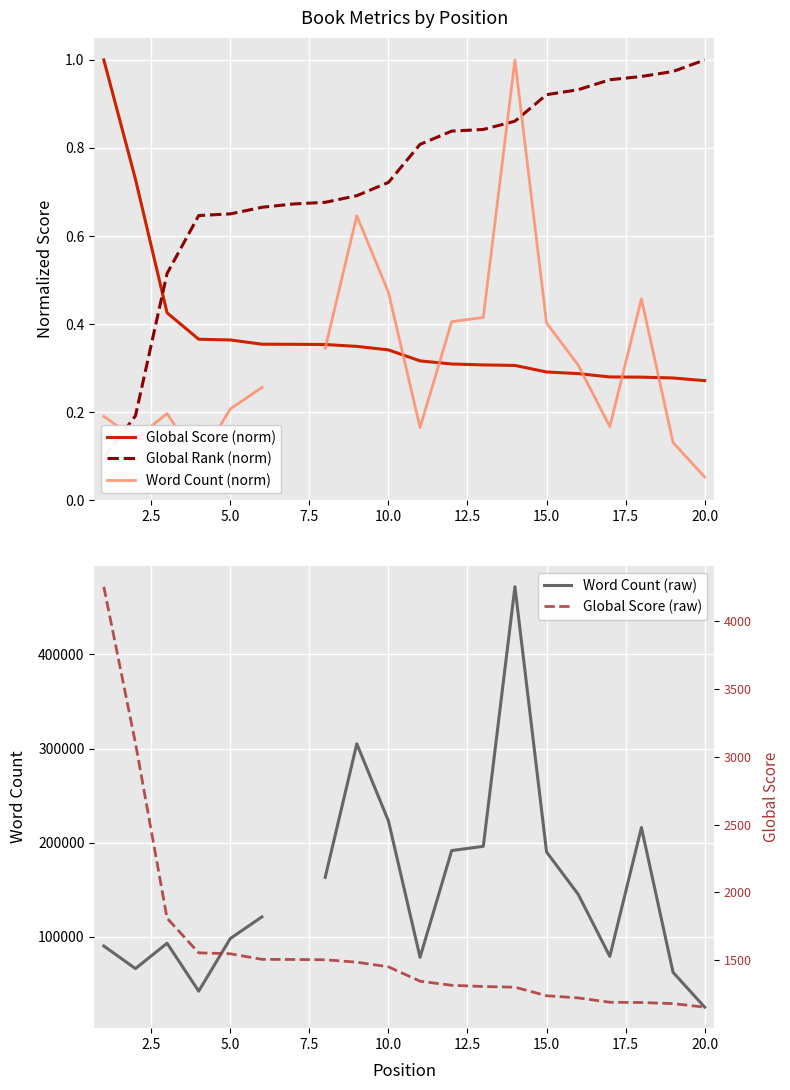

Which series has the largest total across all categories?

Global Score (raw)